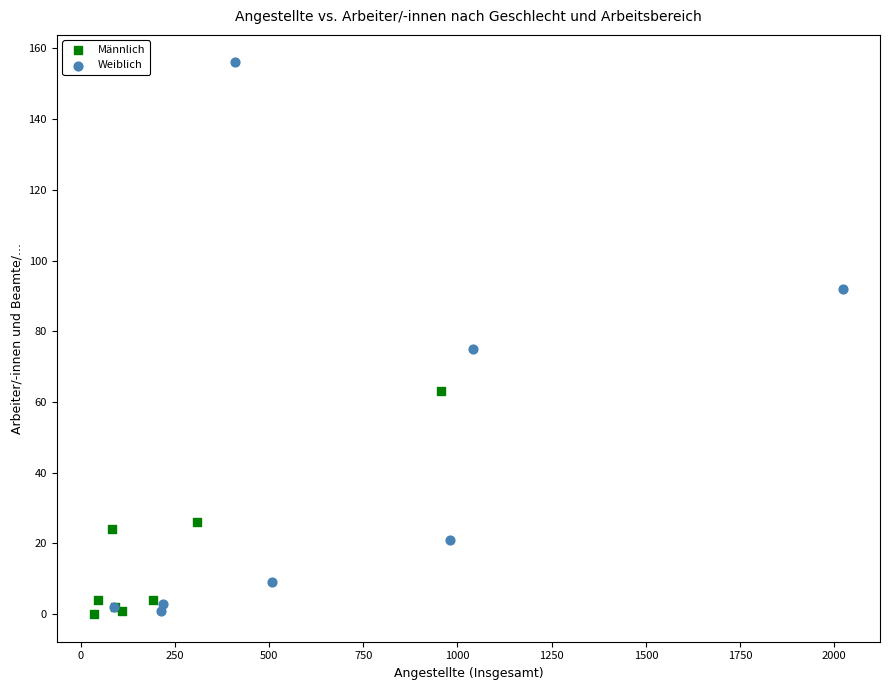

Which series has the widest spread of Y values?

Weiblich